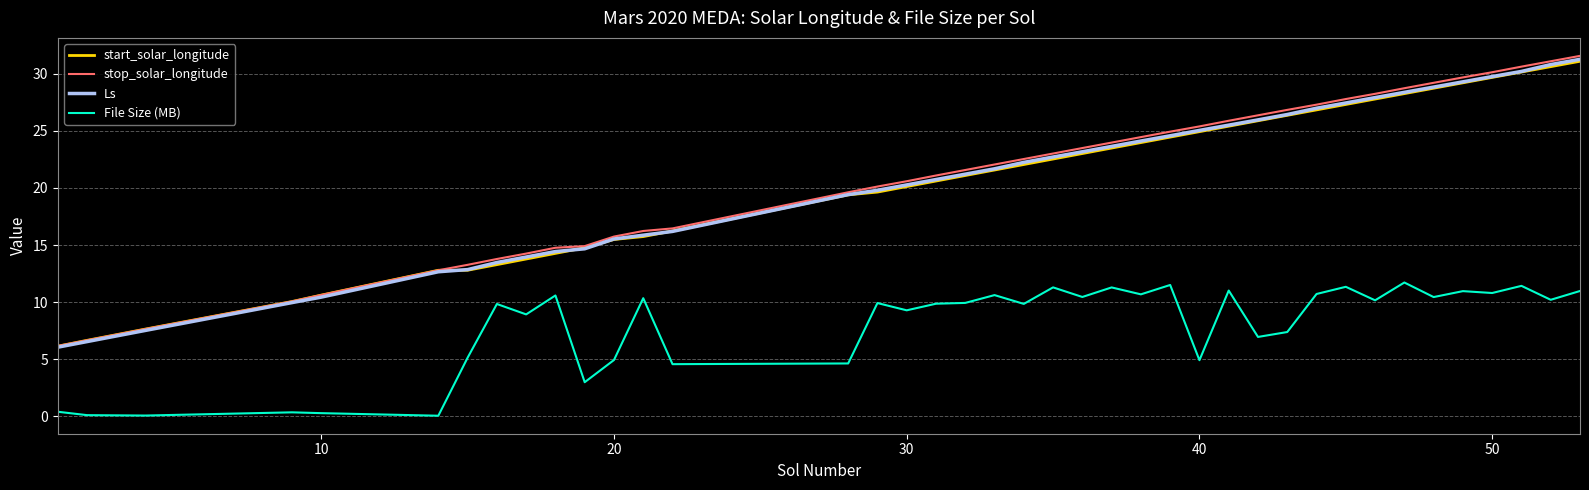

True or false: File Size (MB) and start_solar_longitude intersect in this chart.

False